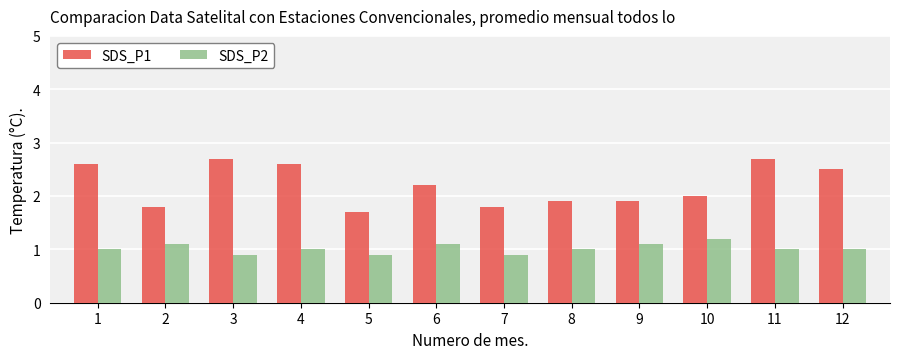

At which category is the sum across all series the highest?

11